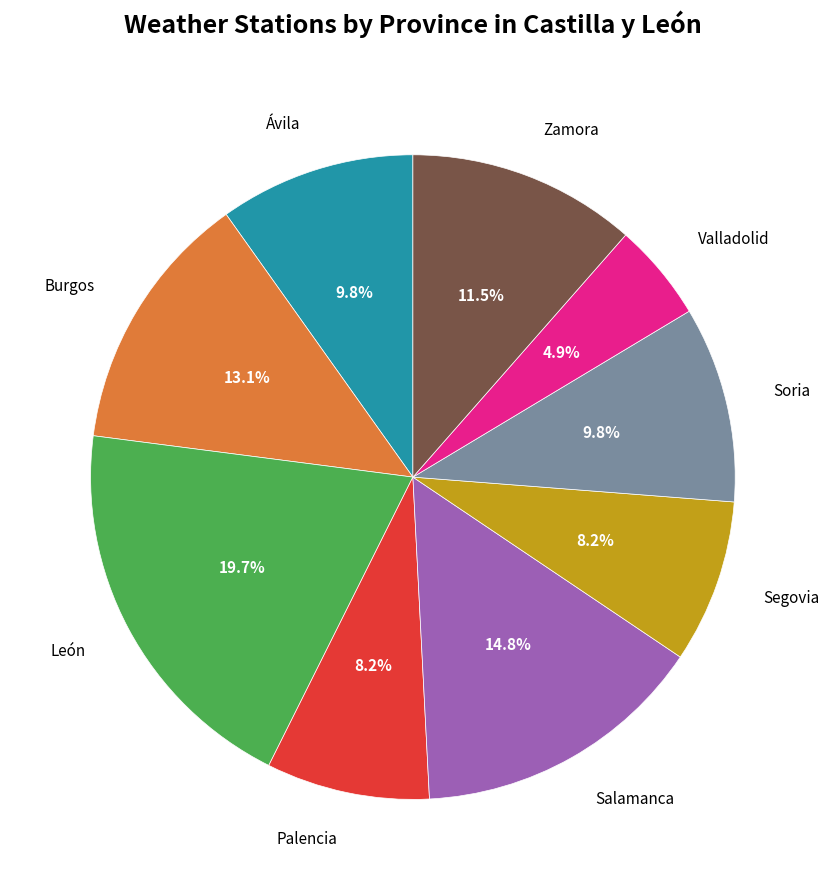

Is there any slice that represents more than half of the pie?

No